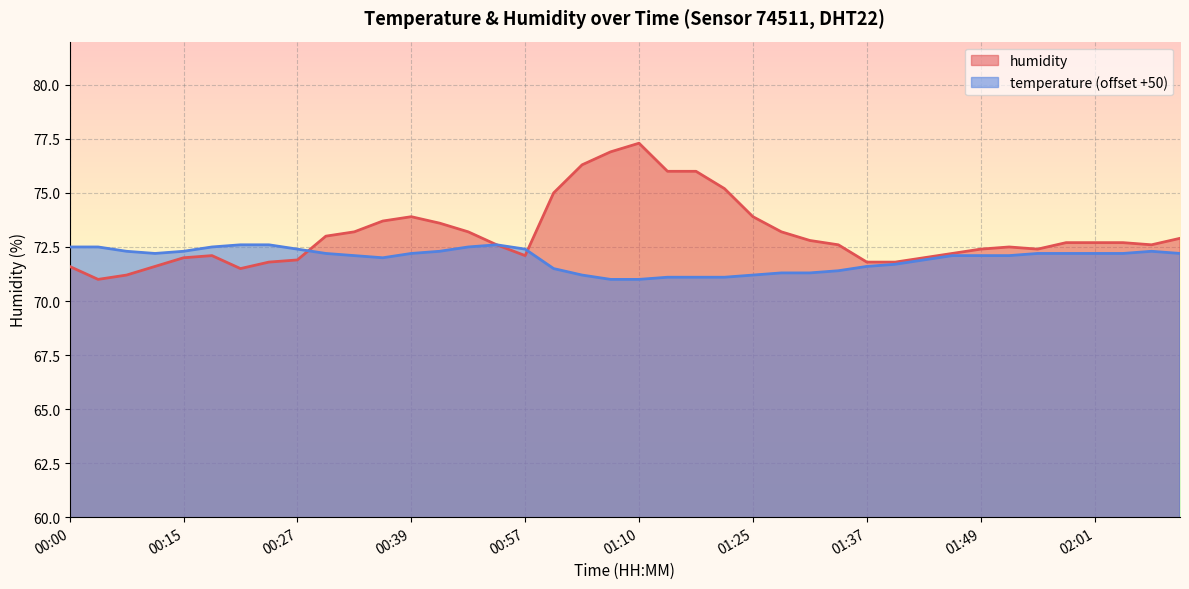

How many intersections are there between humidity and temperature?

2